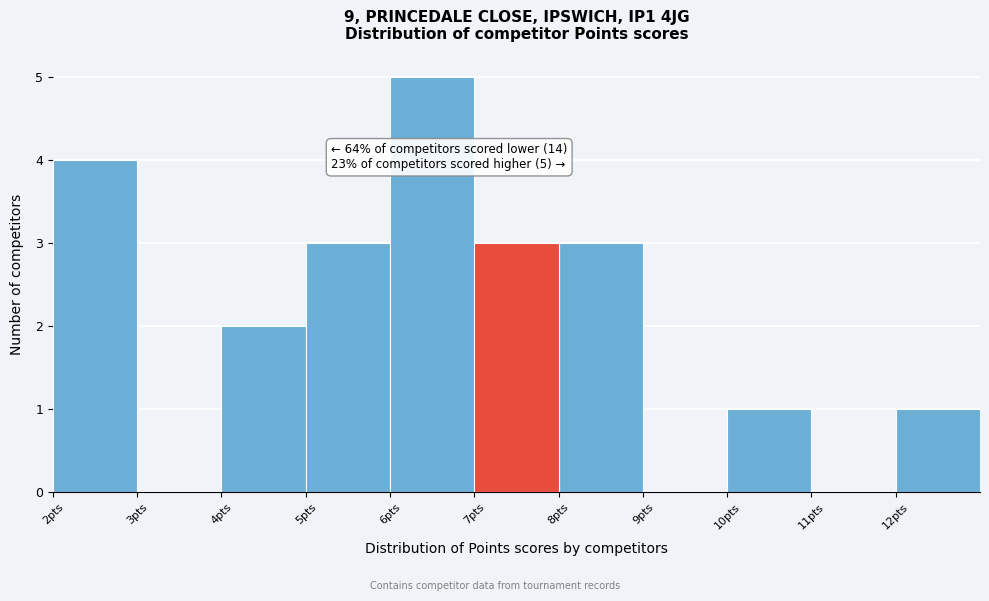

Which range on the x-axis has the tallest bar?

6 to 7